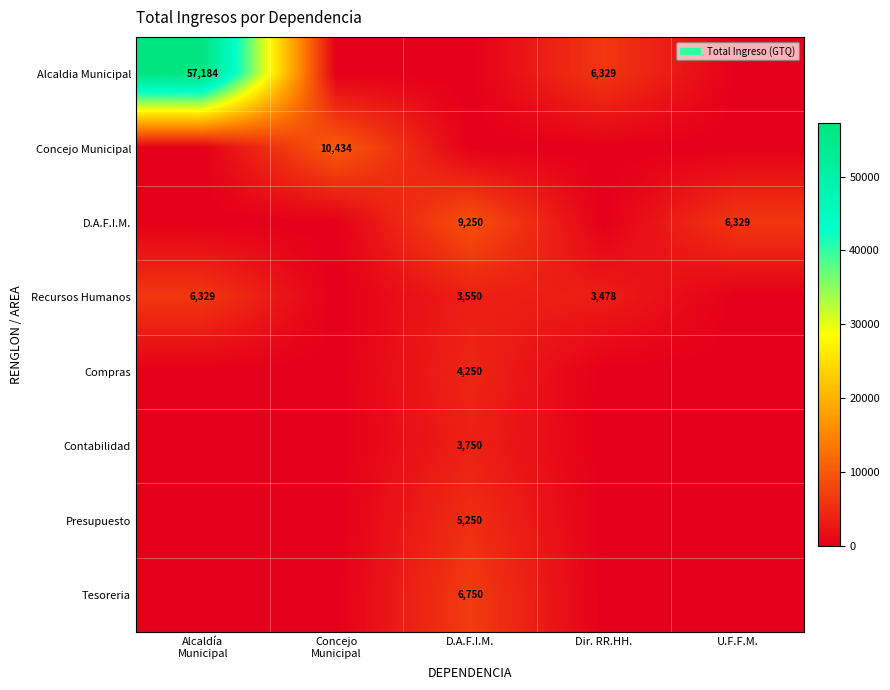

Which has a higher value, Dir. RR.HH. or U.F.F.M.?

Dir. RR.HH.